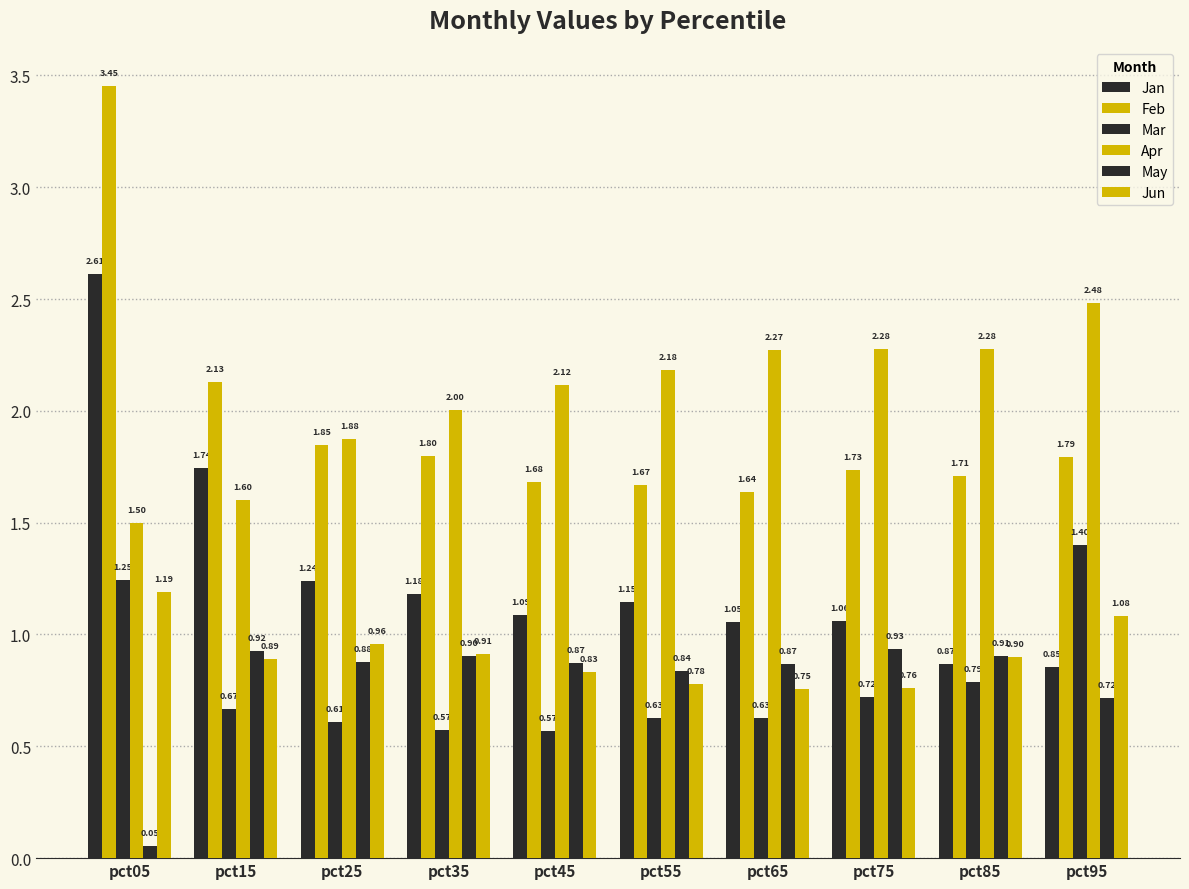

What is the average value of the Apr series?

2.1